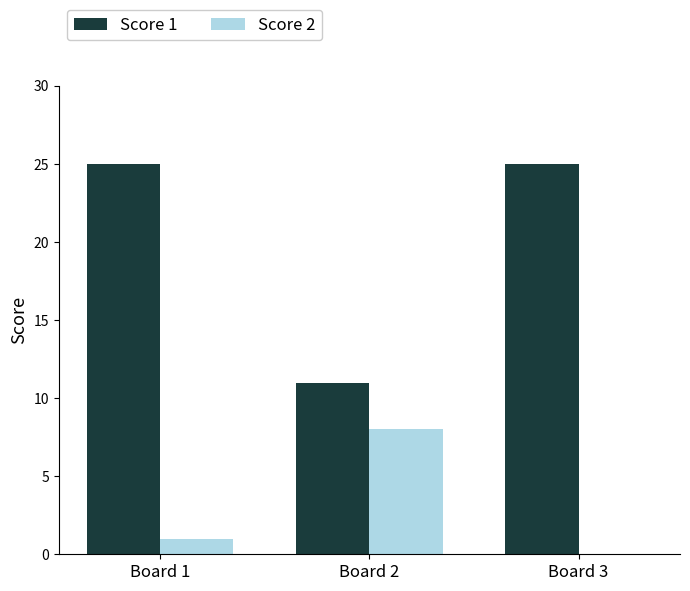

At which category is the sum across all series the highest?

Board 1